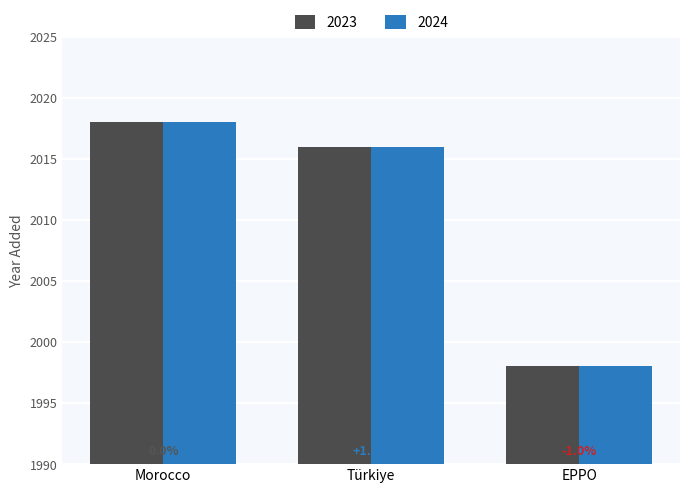

What are all the series names shown in the legend?

2023, 2024